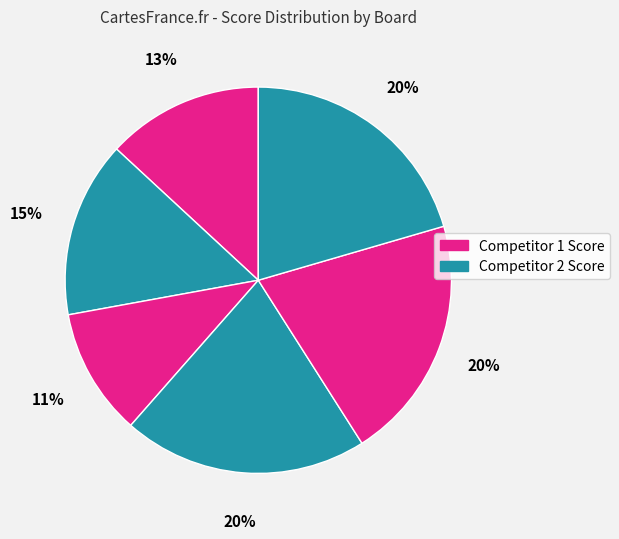

How many slices are in this pie chart?

6